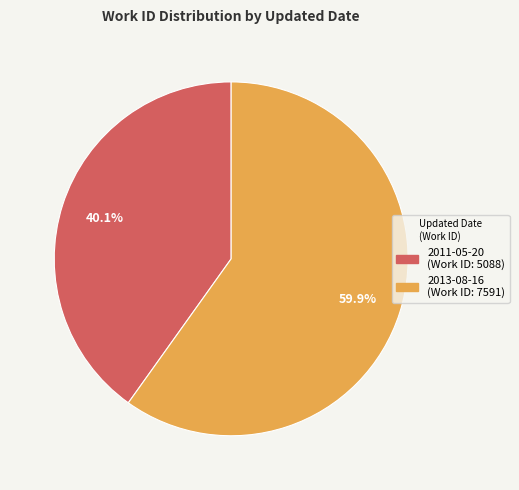

Which category has the smallest portion of the pie?

2011-05-20